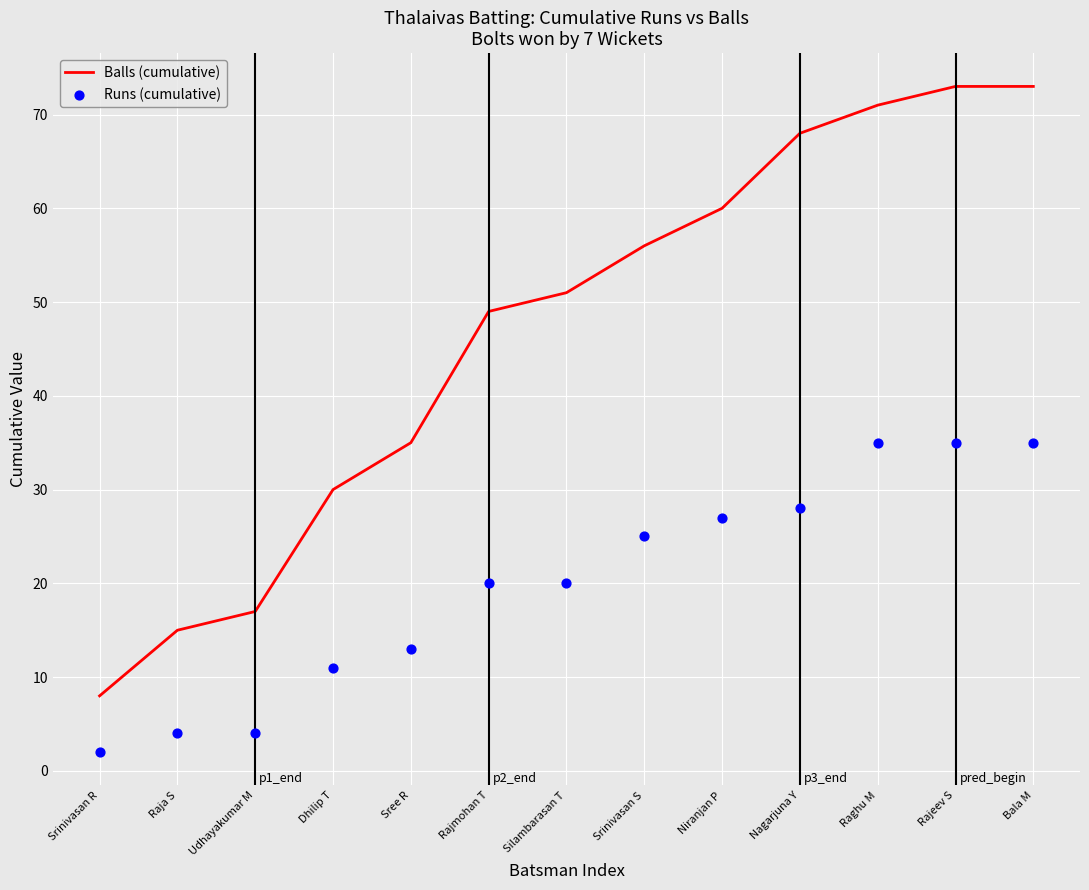

What are all the series names shown in the legend?

Balls (cumulative), Runs (cumulative)